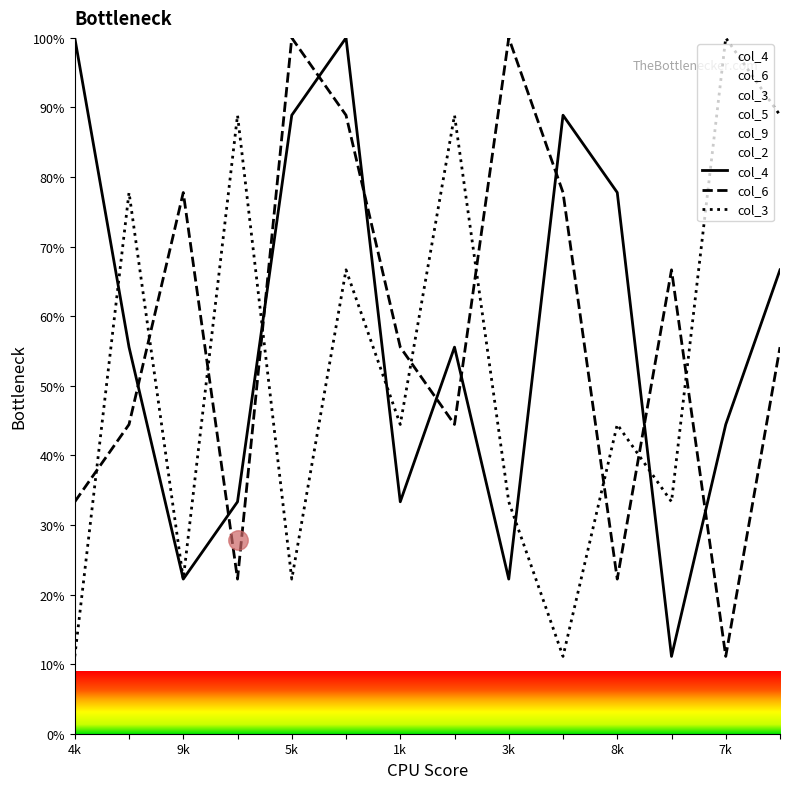

What is the label of the 9th point from the left?

3k